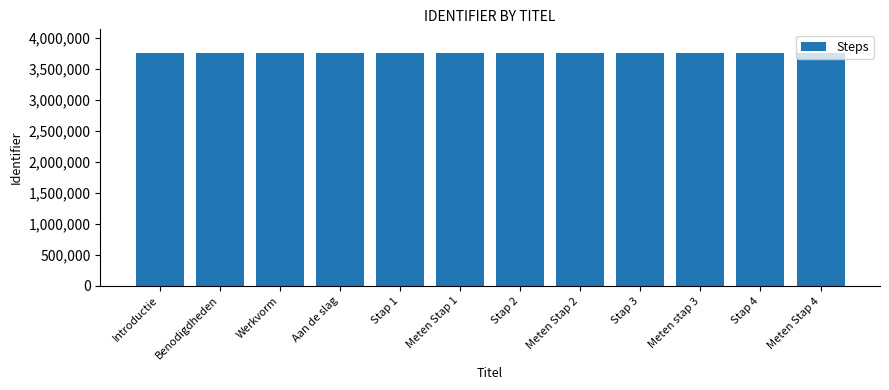

Are the bars grouped side by side (vs. stacked)?

No